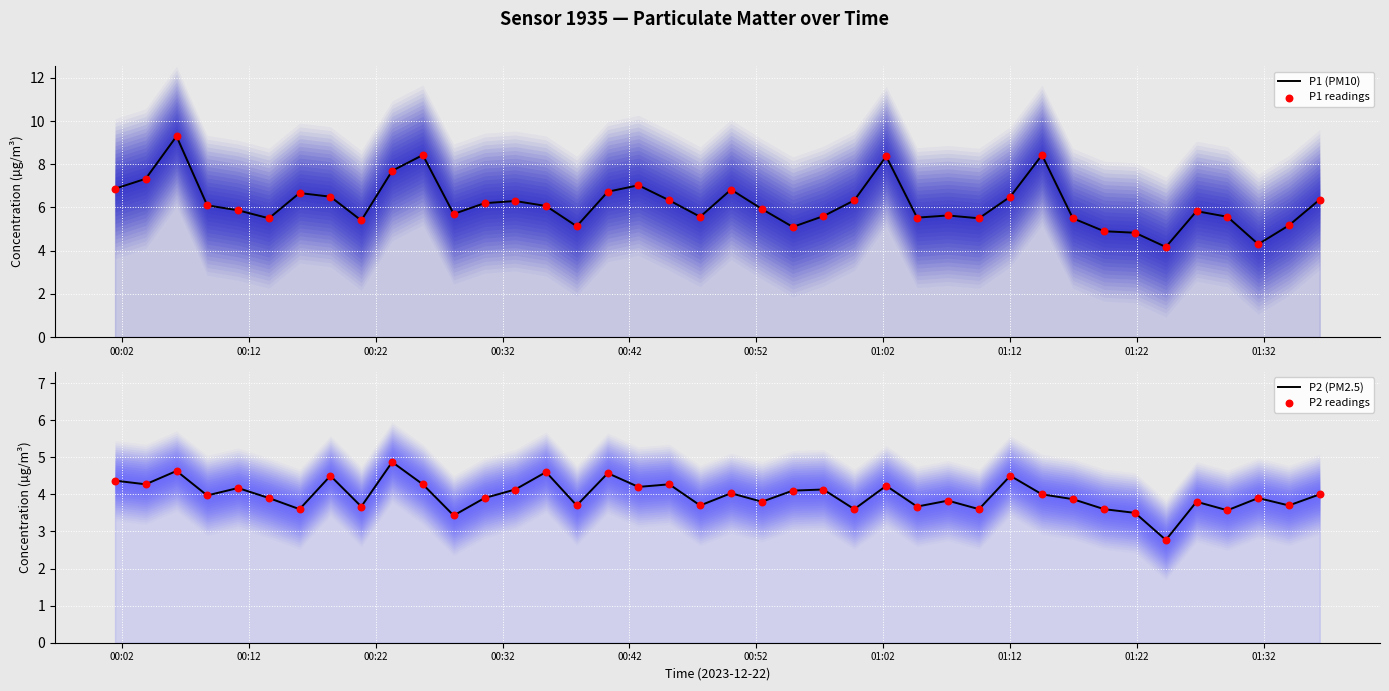

Which series has the widest spread of Y values?

P1 (PM10)